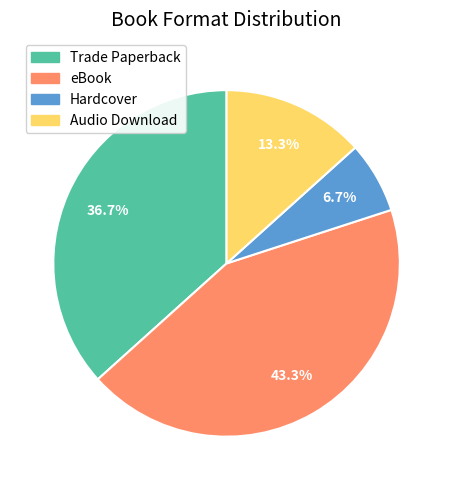

Does Hardcover represent more than half of the total?

No